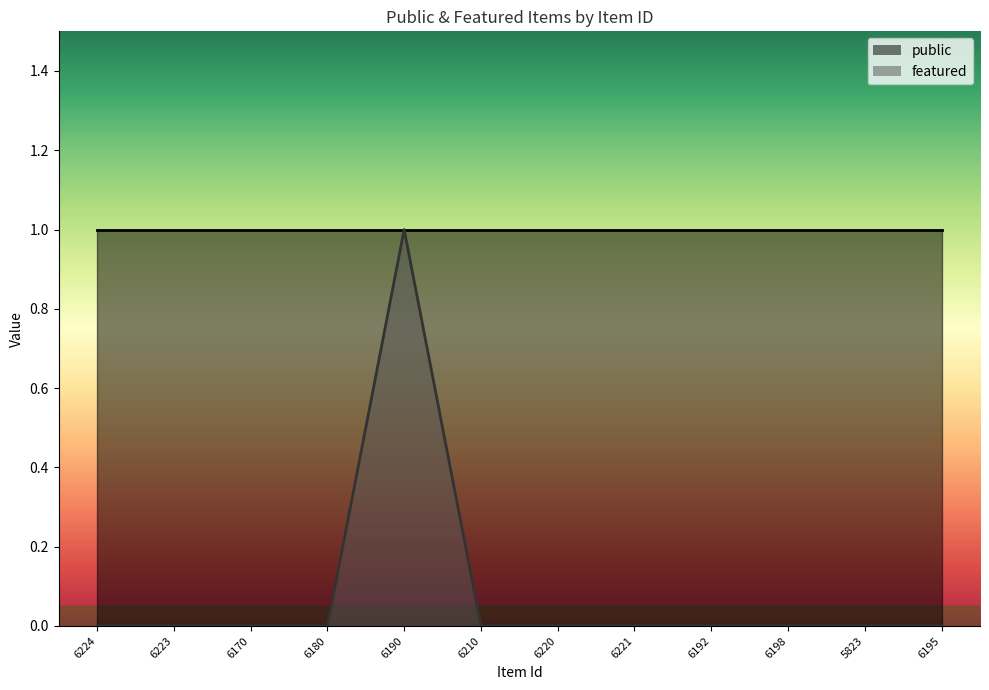

What is the difference between the maximum and second lowest values?

1